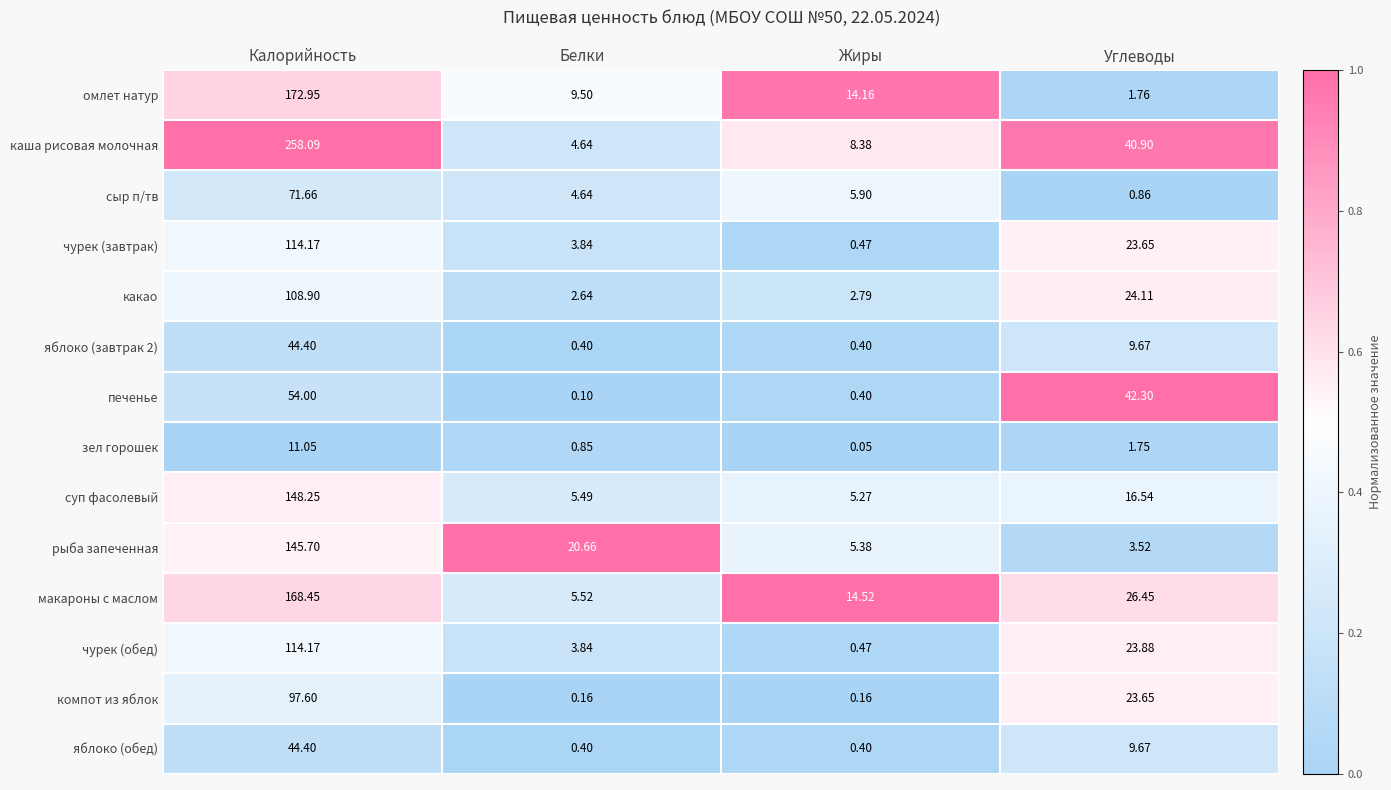

Which series has the largest total across all categories?

каша рисовая молочная